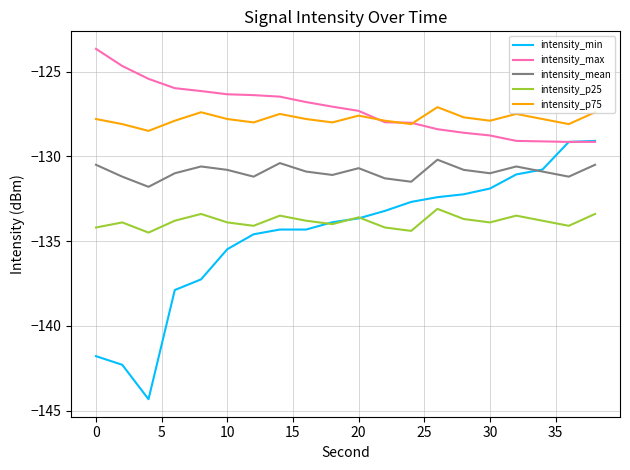

What is the maximum value shown in the chart?

-123.7